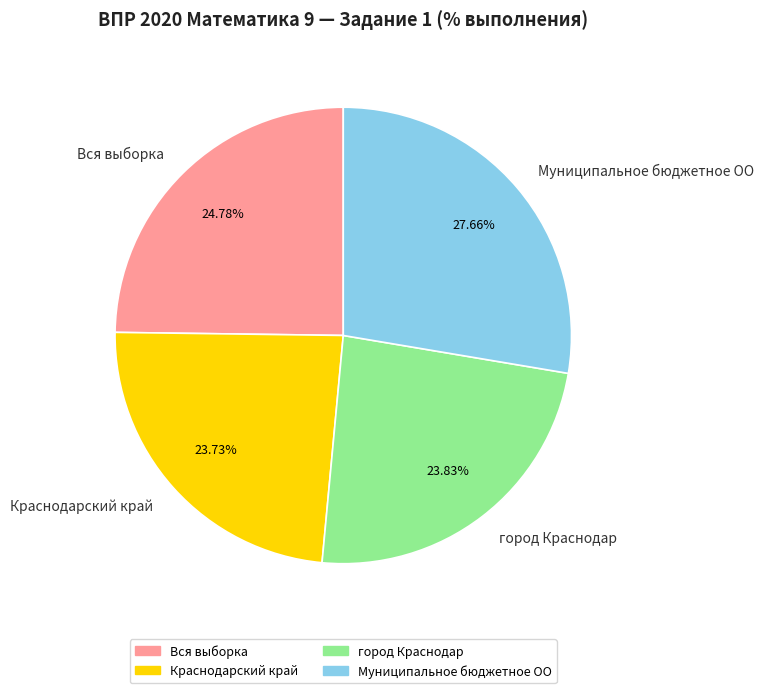

Between Муниципальное бюджетное ОО and Краснодарский край, which is larger?

Муниципальное бюджетное ОО